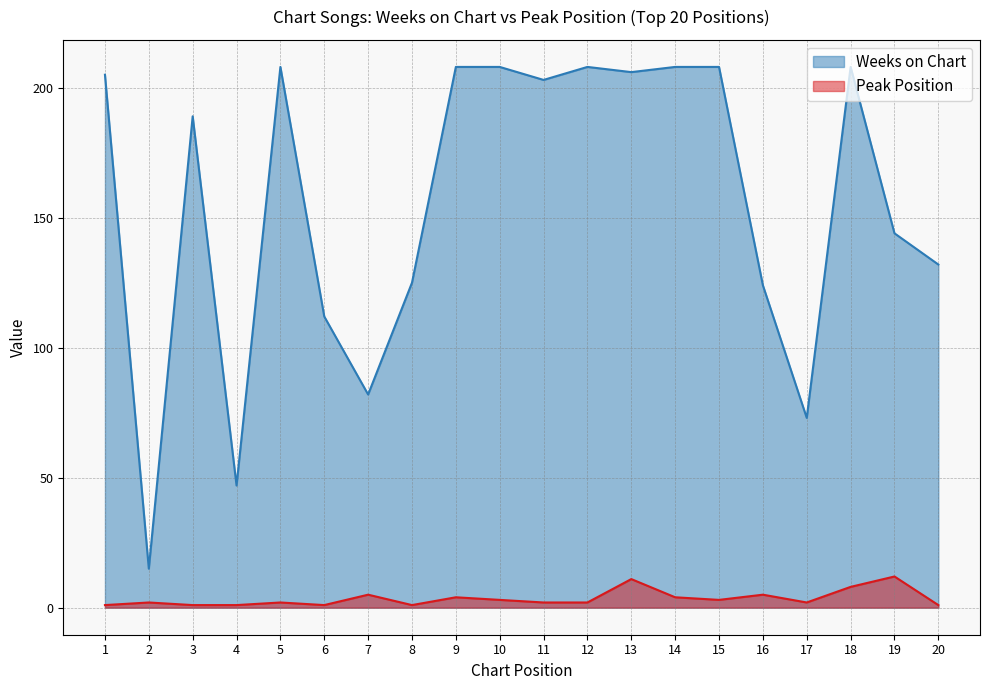

Read the Peak Position value at 13.

11